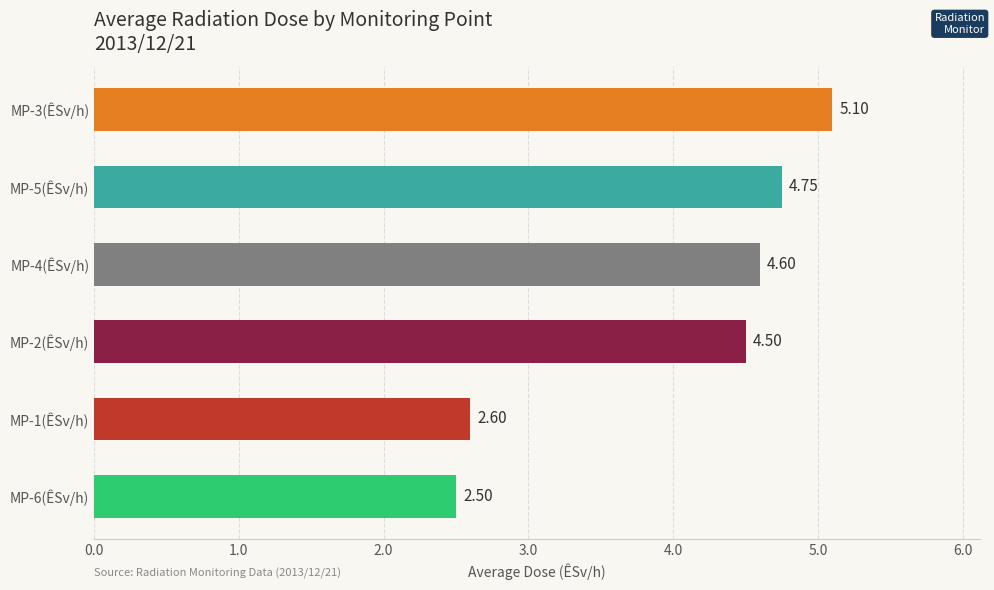

What is the average value?

4.0